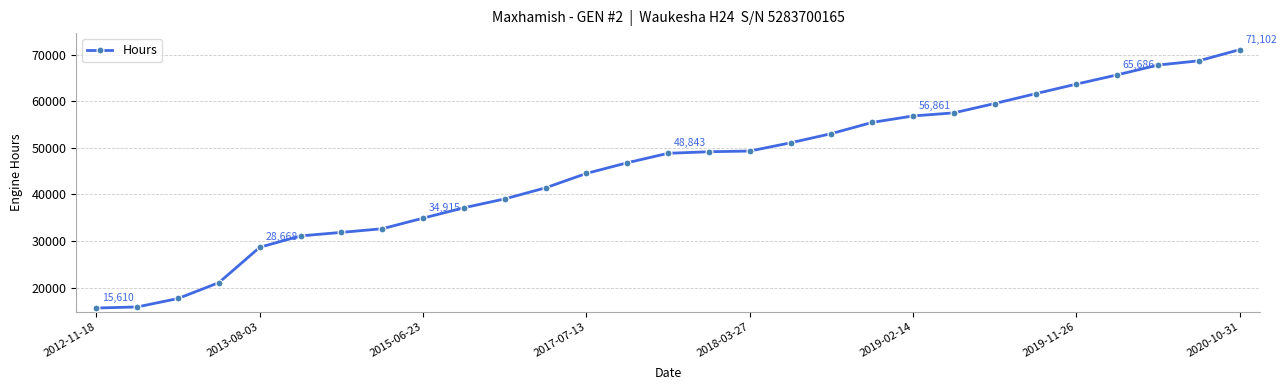

What is the minimum value shown in the chart?

15610